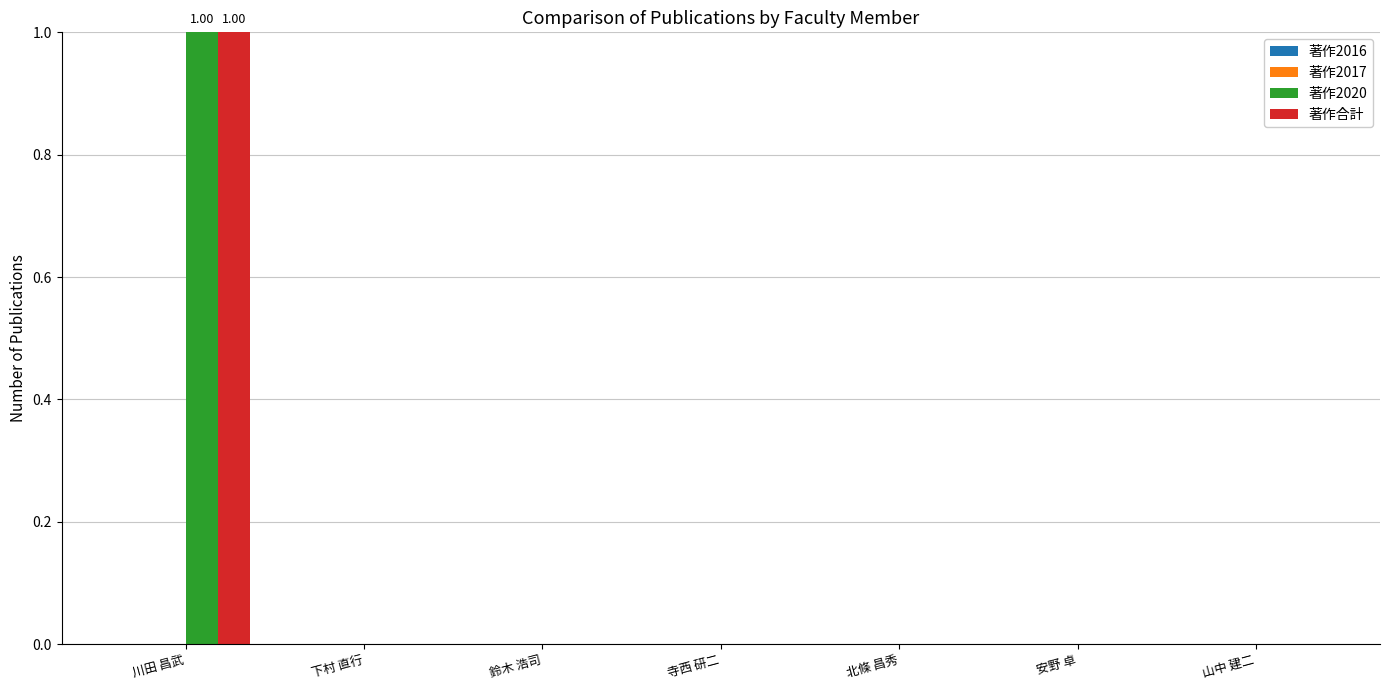

At which category is the sum across all series the highest?

川田 昌武